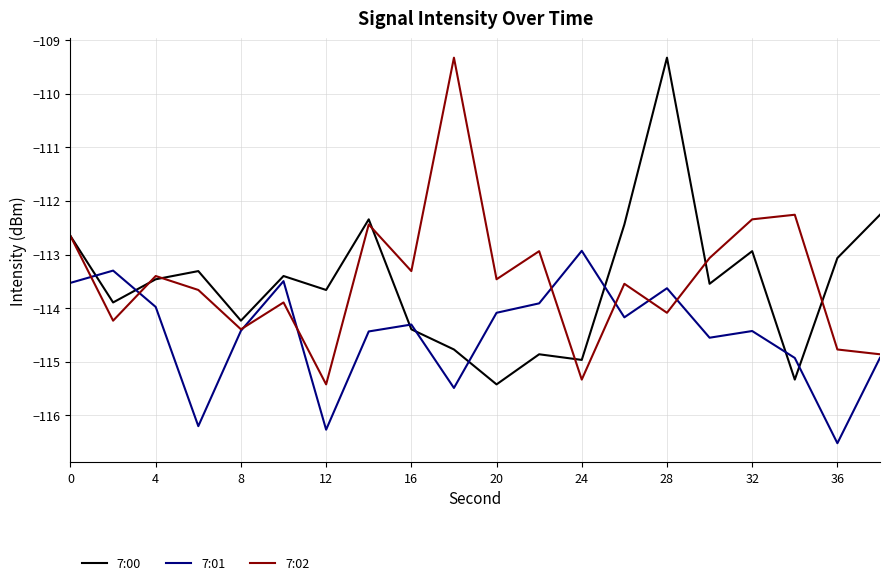

After their last crossing, which series has the higher values: 7:00 or 7:01?

7:00